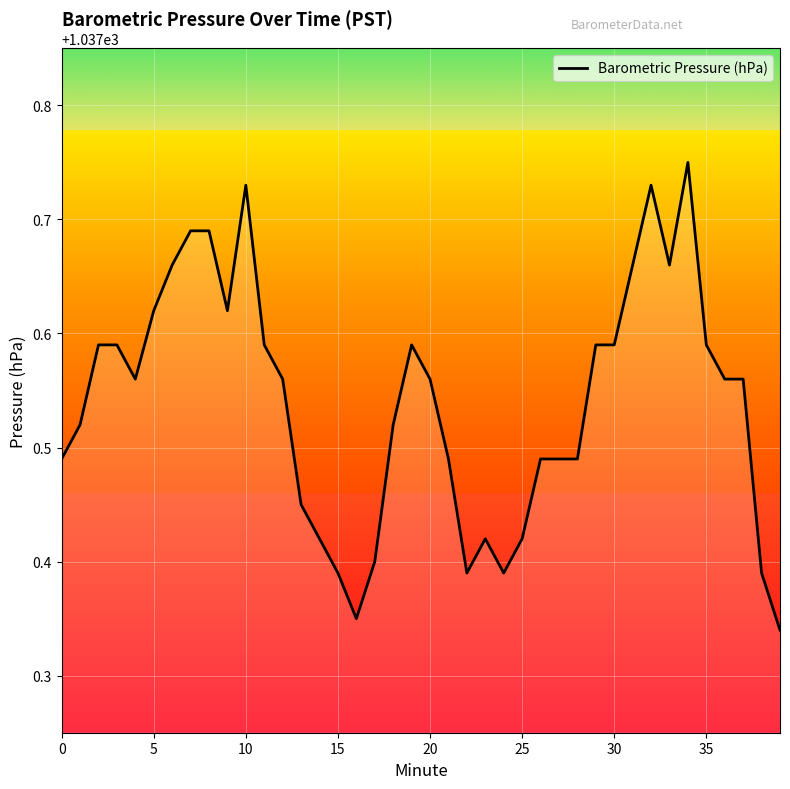

What is the difference between the maximum and minimum values?

0.4